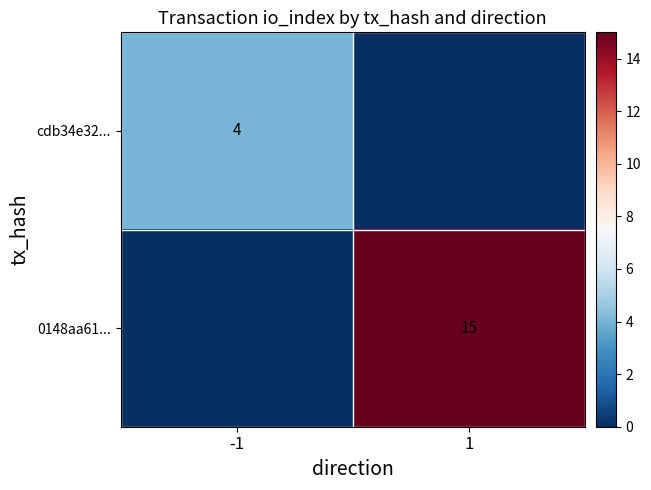

Is it true that 0148aa61... equals 15 at 1?

True